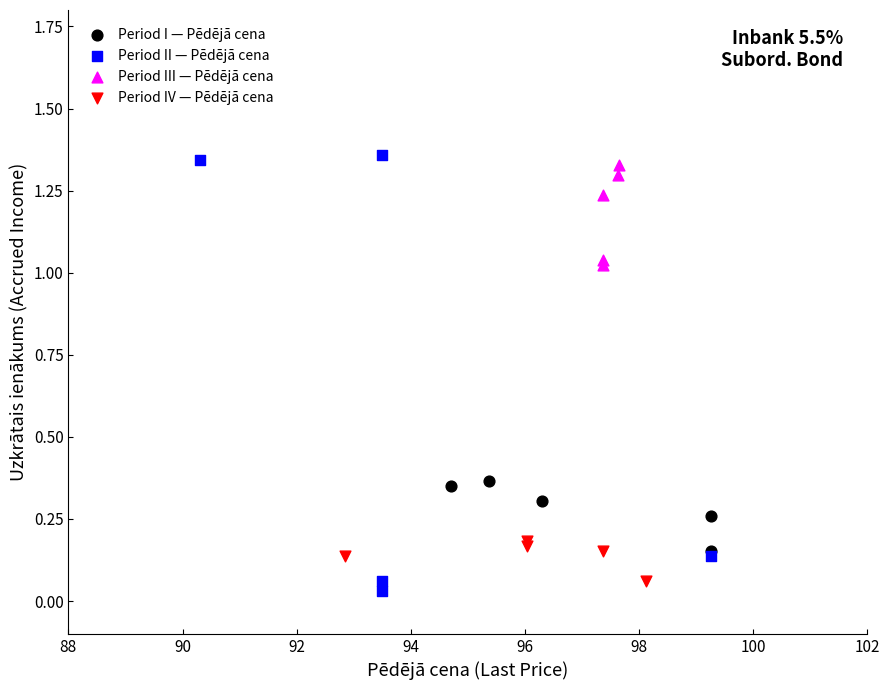

Which series has the largest Y range (max minus min)?

Period II — Pēdējā cena